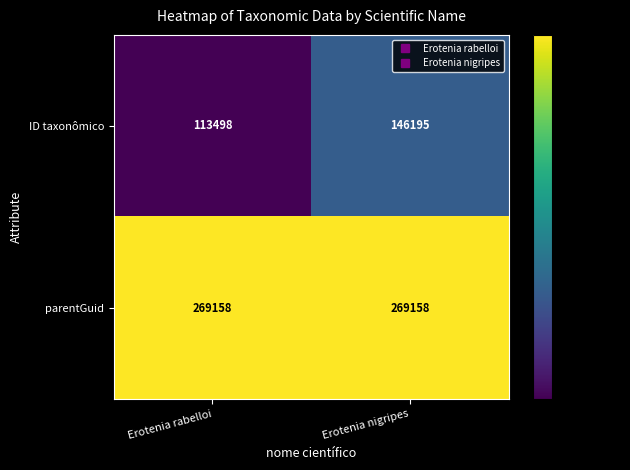

What value does the parentGuid series have at Erotenia rabelloi?

269158